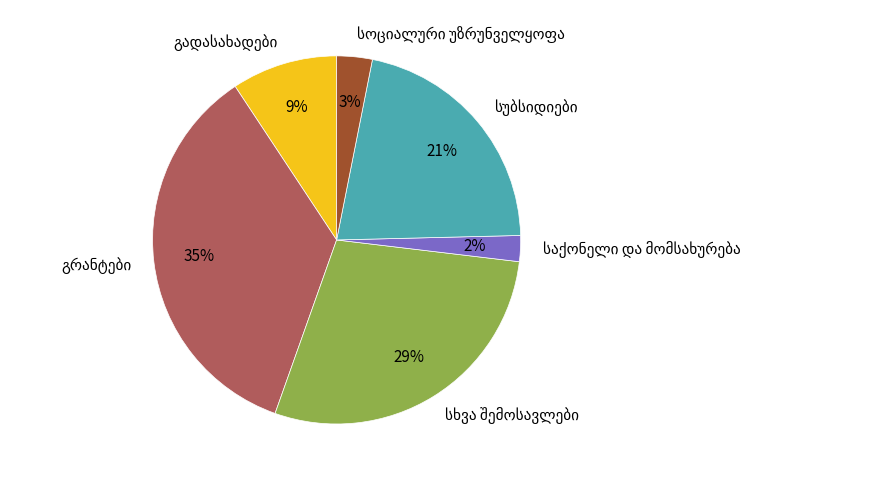

How many segments does this pie chart have?

6